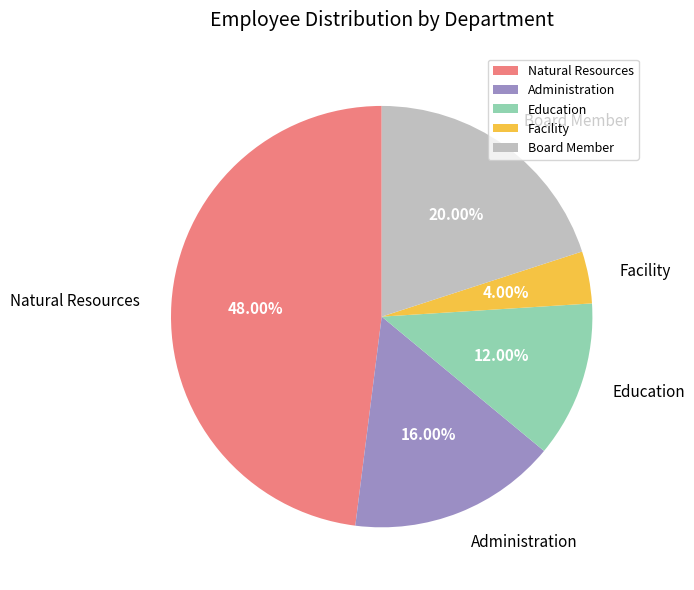

True or false: Education accounts for 12% of the total.

True